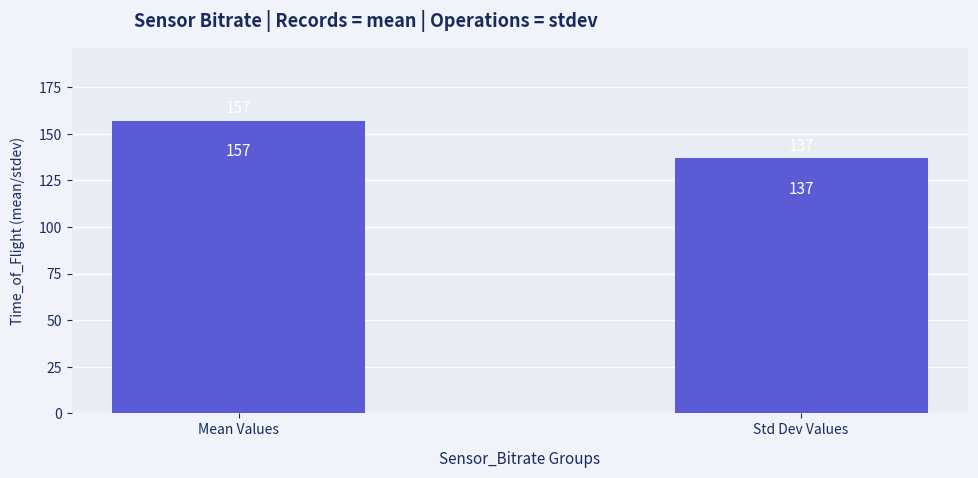

The chart shows a value of 137 at Std Dev Values. True or false?

True